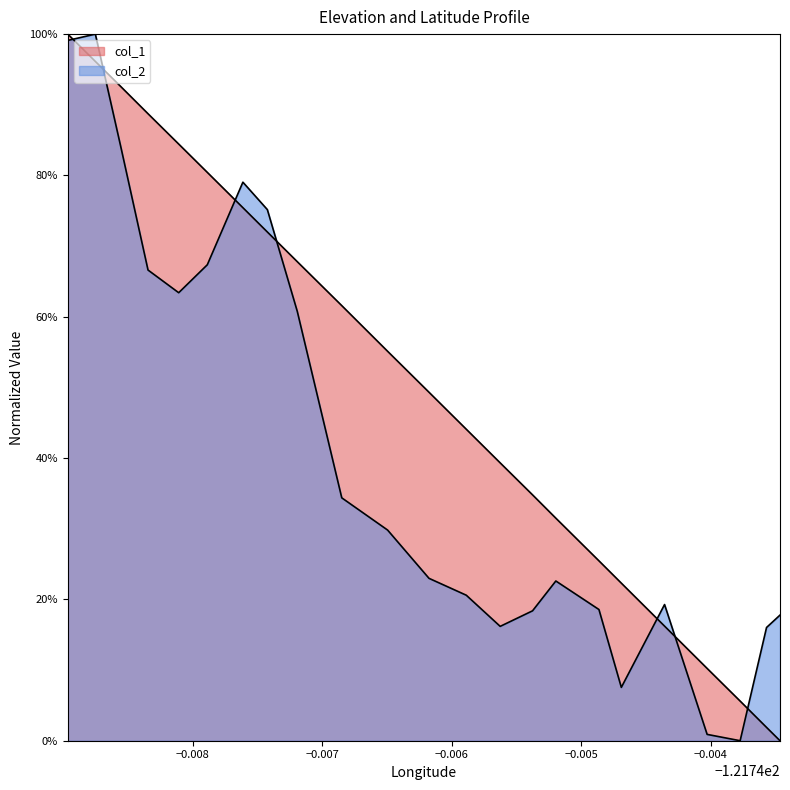

What are all the series names shown in the legend?

col_1, col_2